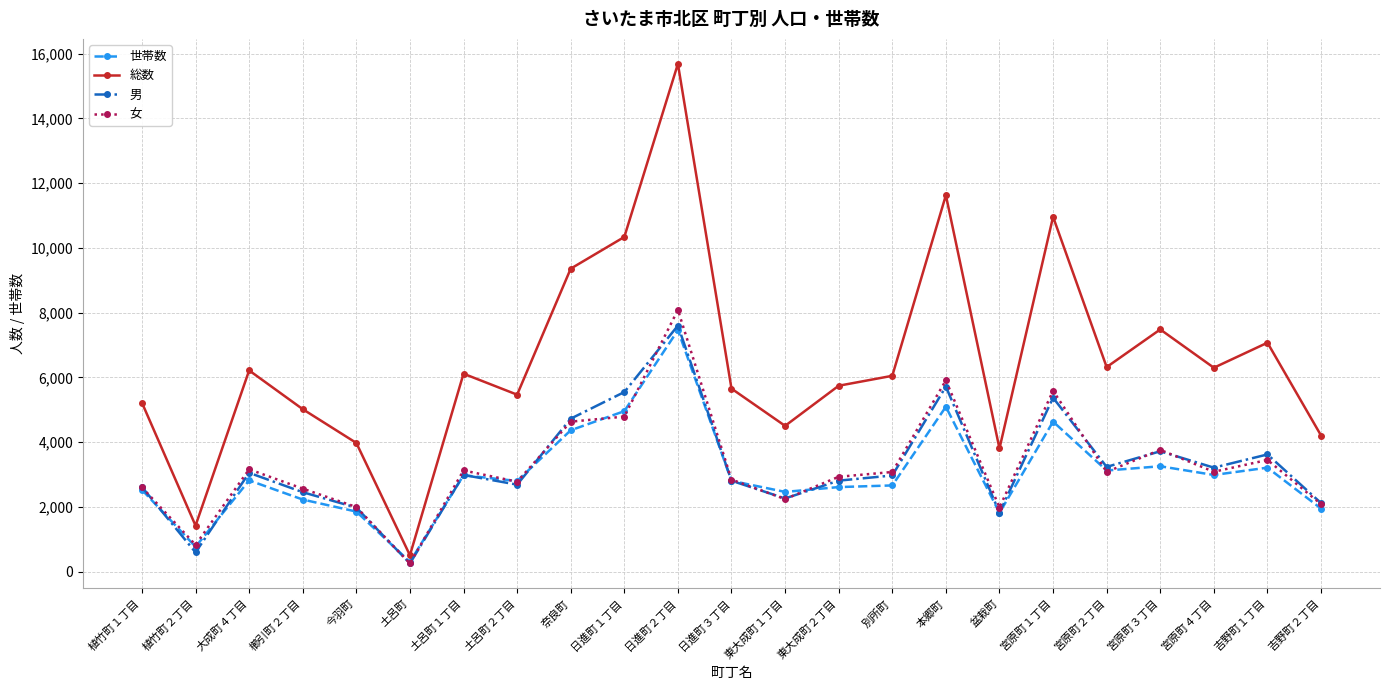

How many data points in 男 are less than 2971?

11